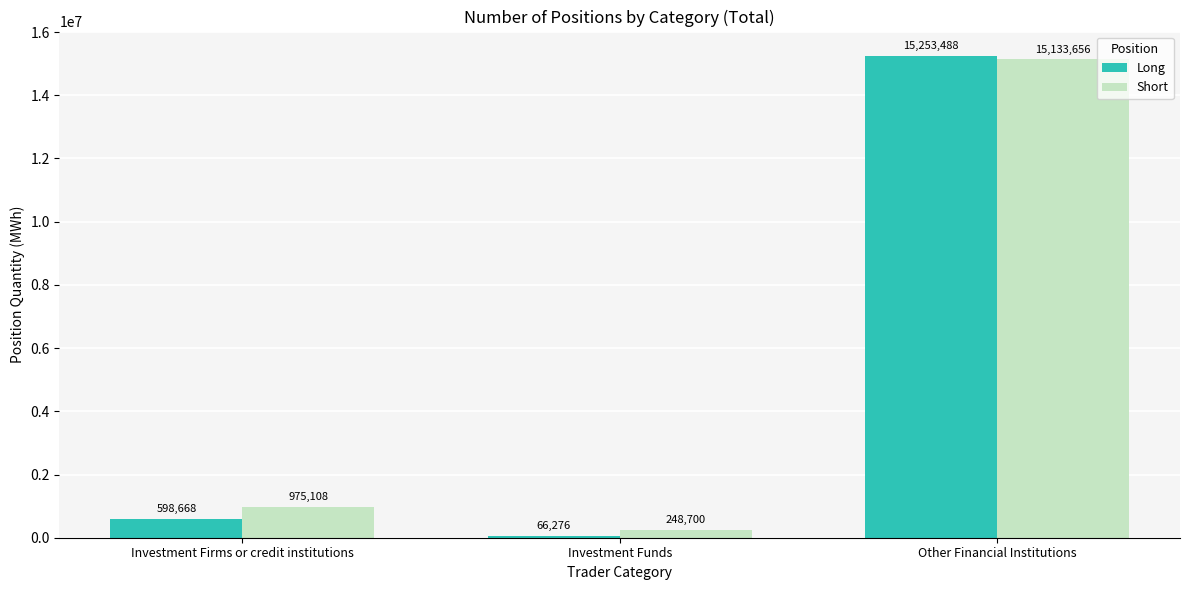

Rank the series at Investment Firms or credit institutions from highest to lowest value.

Short, Long